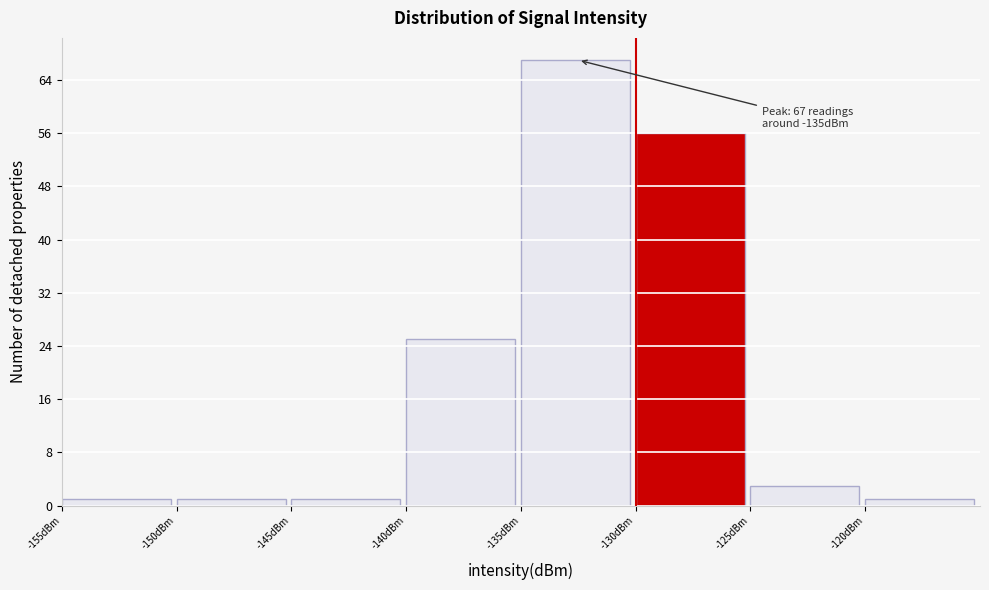

Over which range of the x-axis is the bar tallest?

-135 to -130